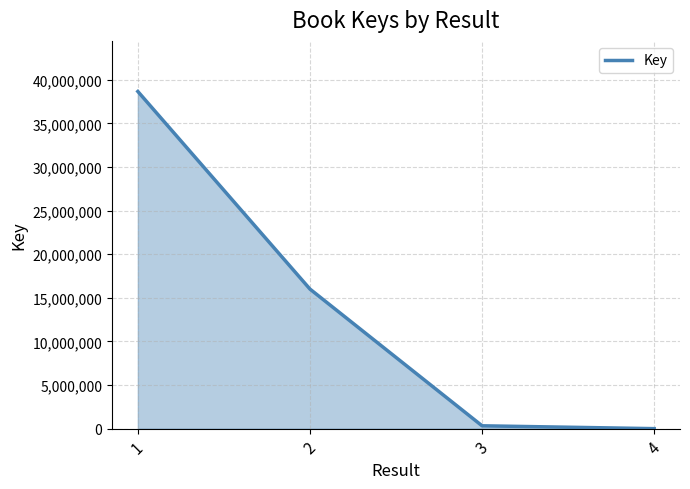

True or false: there are more than 2 points higher than both neighbors.

False